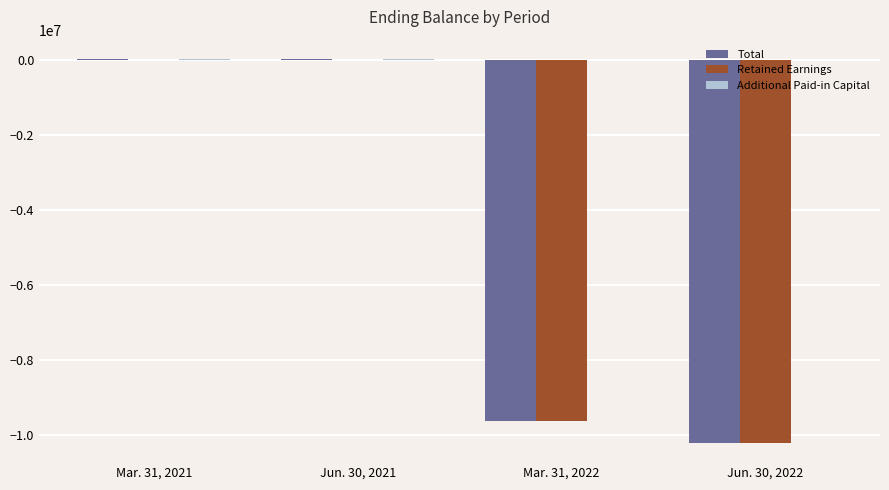

What is the sum of the Total values at Mar. 31, 2022 and Jun. 30, 2022?

-19803325